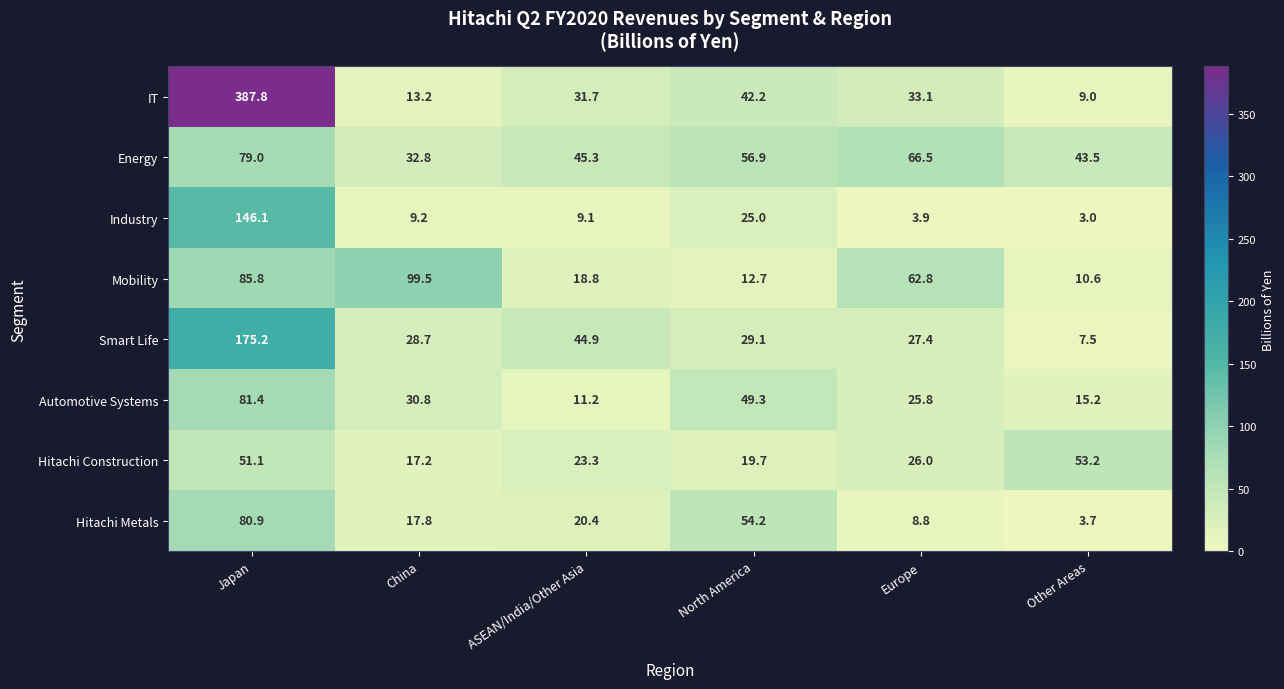

What is the sum of all Smart Life values?

312.8